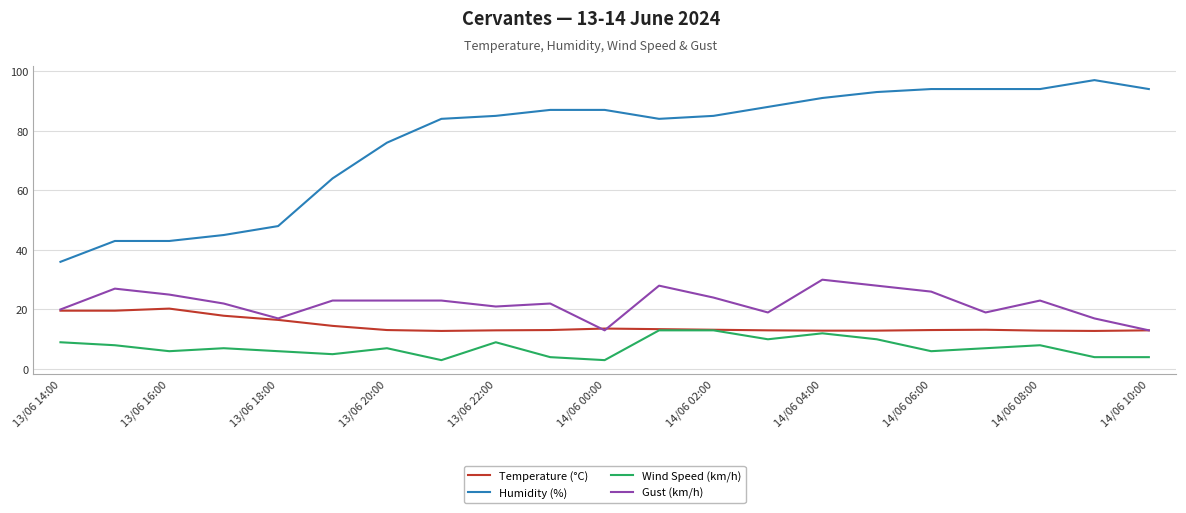

Which series has the widest spread of values?

Humidity (%)